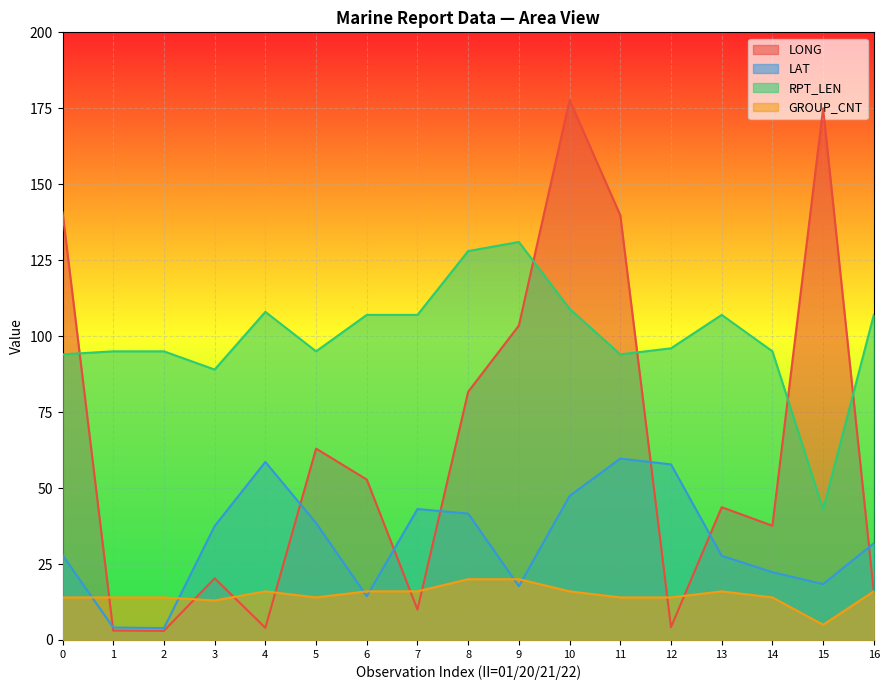

At which category does LONG reach its first local peak?

3